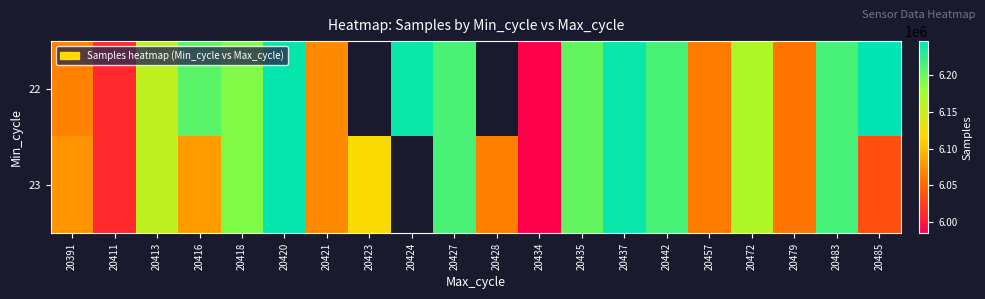

At how many categories does at least one series exceed 6124721?

12